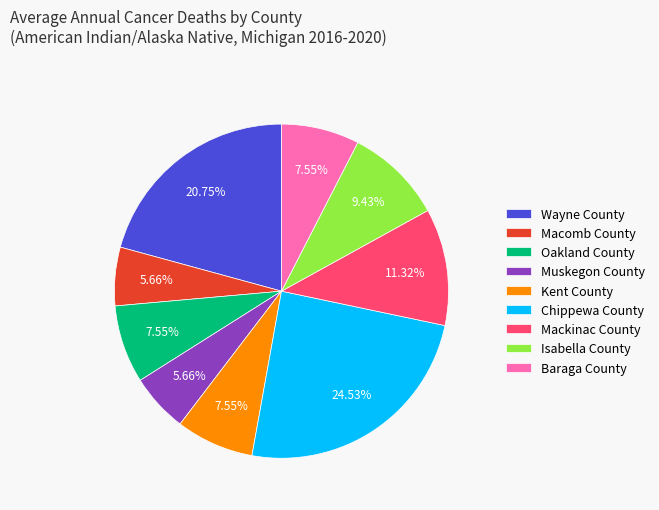

Which category has the biggest portion of the pie?

Chippewa County